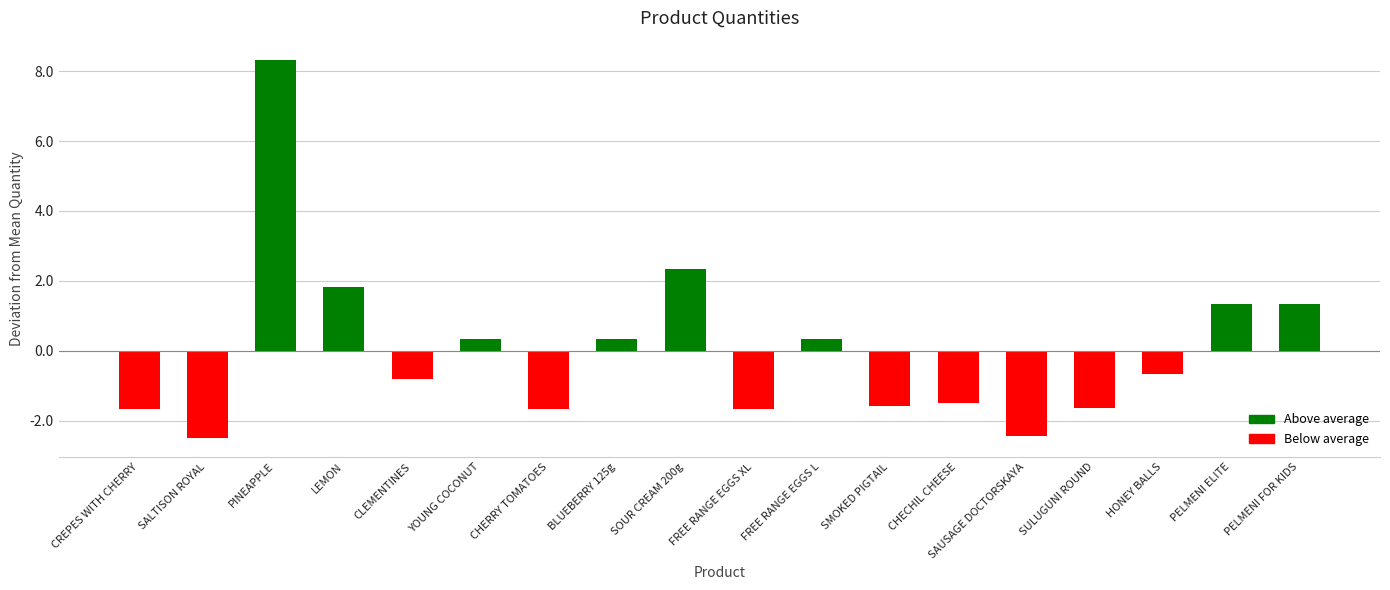

What is the greatest value displayed?

8.3